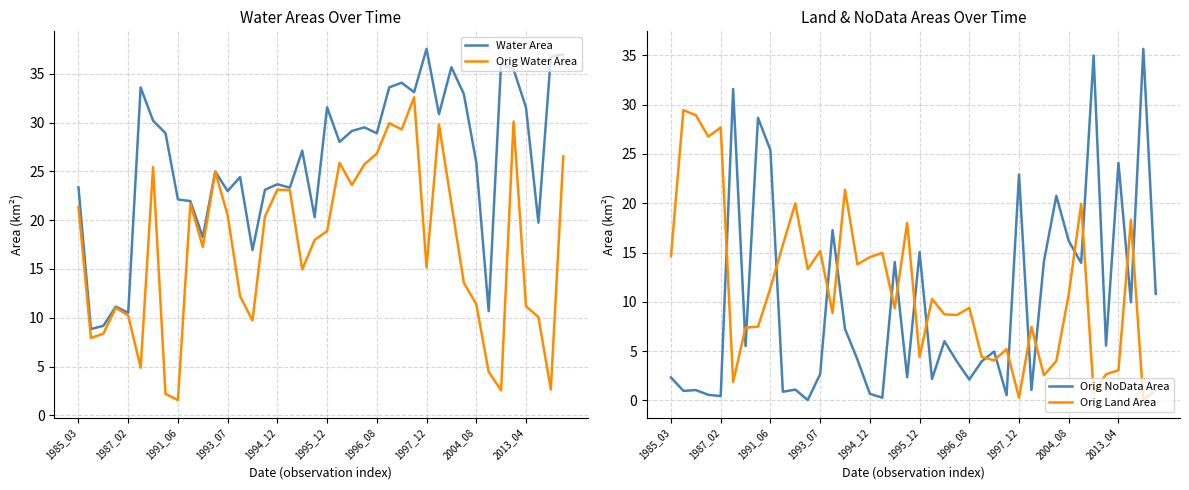

Which series has the largest total across all categories?

Water Area